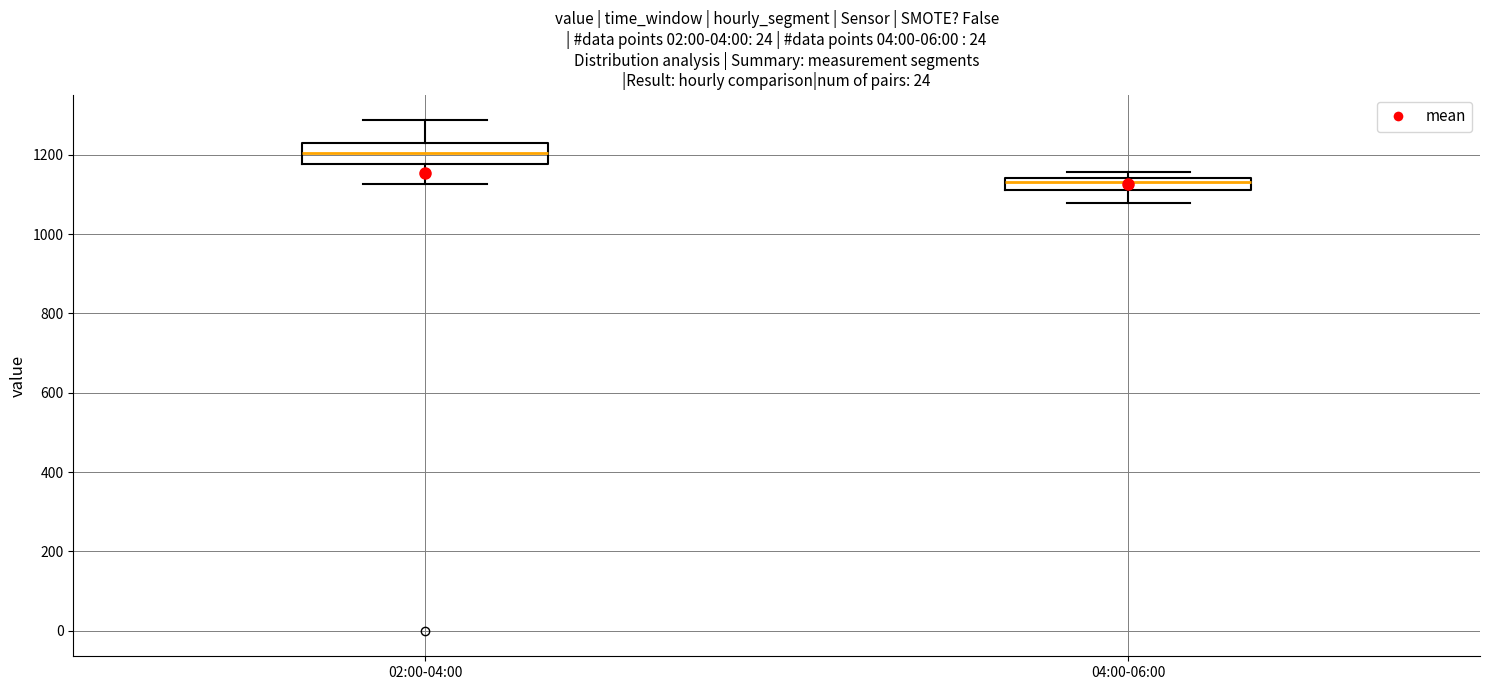

Where does the lower whisker of the box for 02:00-04:00 end on the y-axis? The values are not printed on the chart, so give them approximately, as read against the axis.

1120